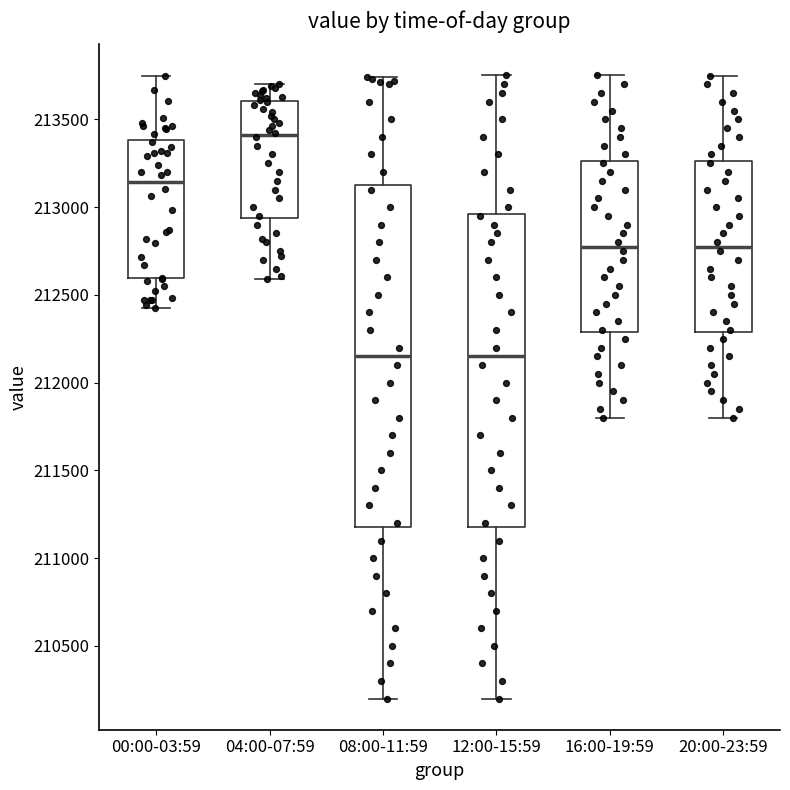

Reading left to right, transcribe this box plot: for each box, give where its median line is, the range the box spans, and where its two whiskers end, as read against the y-axis. The values are not printed on the chart, so give them approximately, as read against the axis.

00:00-03:59: median 213150, box 212600 to 213400, whiskers 212450 to 213750
04:00-07:59: median 213400, box 212950 to 213600, whiskers 212600 to 213700
08:00-11:59: median 212150, box 211200 to 213150, whiskers 210200 to 213750
12:00-15:59: median 212150, box 211200 to 212950, whiskers 210200 to 213750
16:00-19:59: median 212800, box 212300 to 213250, whiskers 211800 to 213750
20:00-23:59: median 212800, box 212300 to 213250, whiskers 211800 to 213750